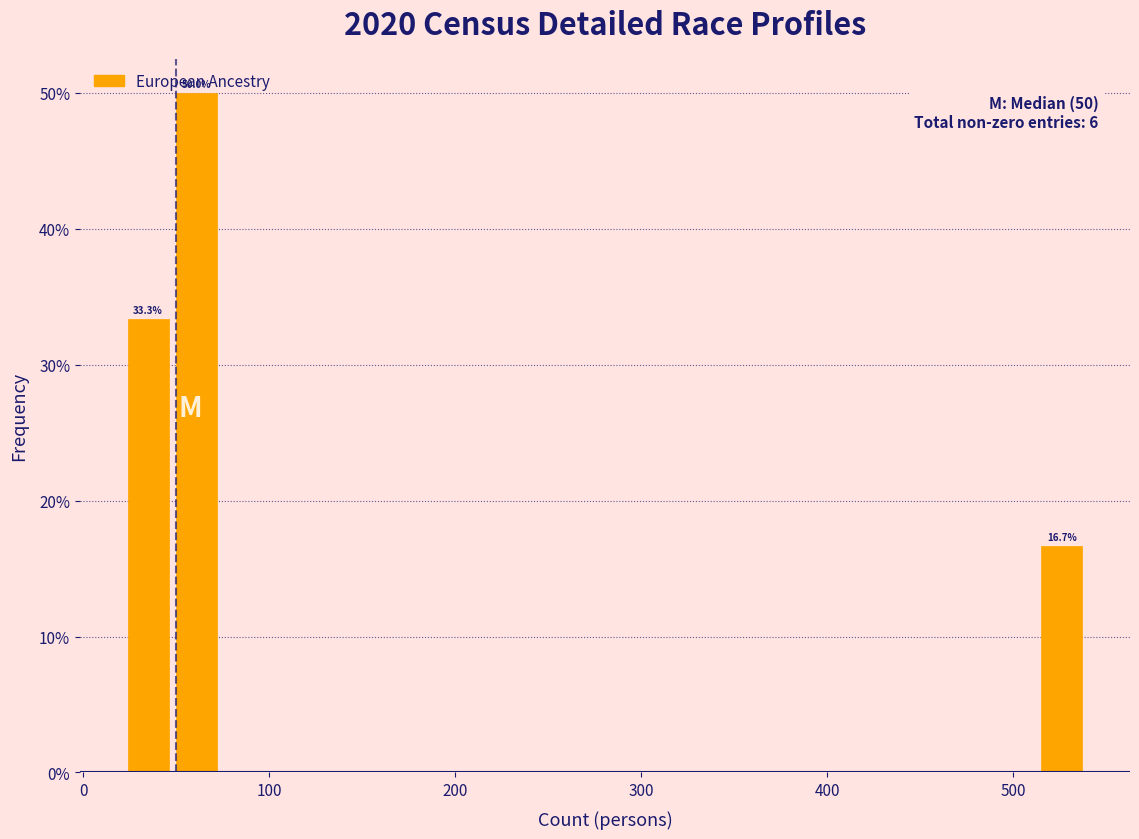

Around what value on the x-axis is the tallest bar? Give the approximate position of its centre, as read against the axis.

60